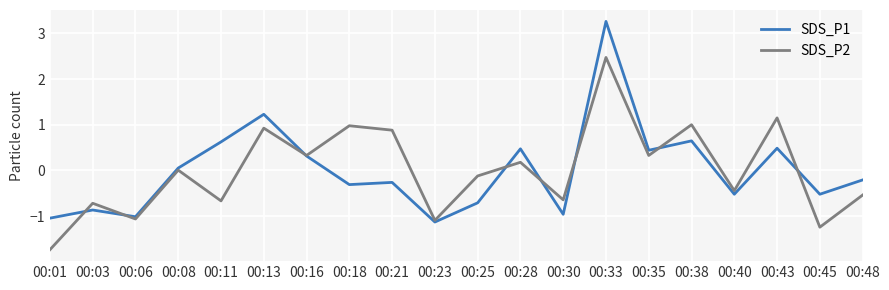

True or false: SDS_P1 and SDS_P2 intersect in this chart.

True